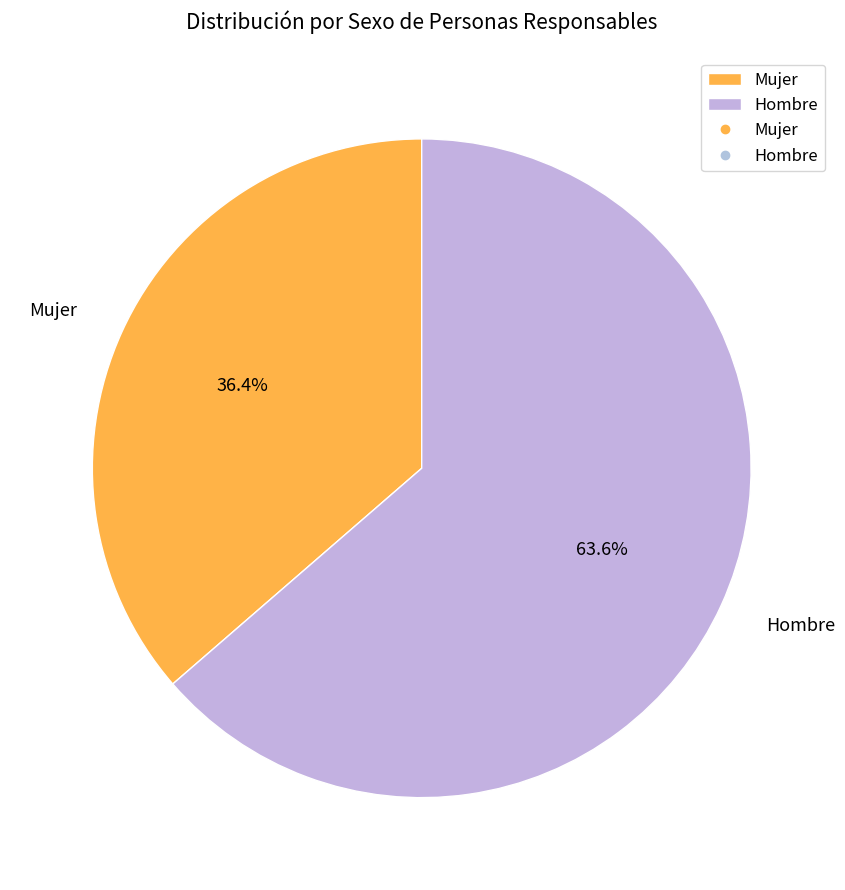

Which category has the smallest portion of the pie?

Mujer